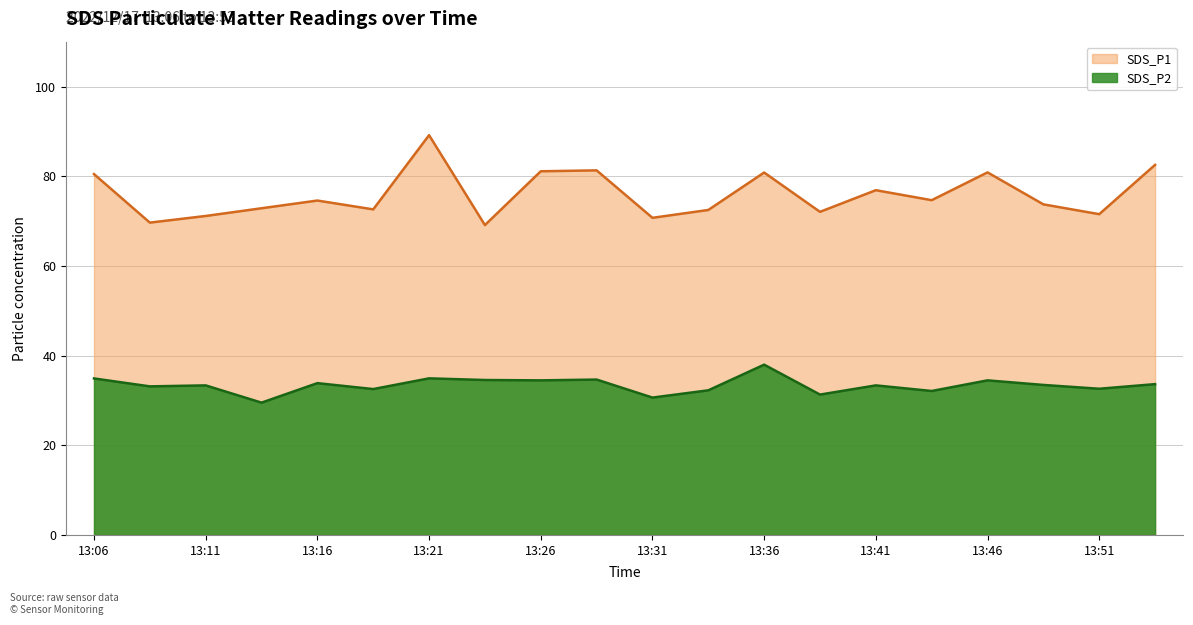

The value of SDS_P2 at 13:23 is 34.5. True or false?

True